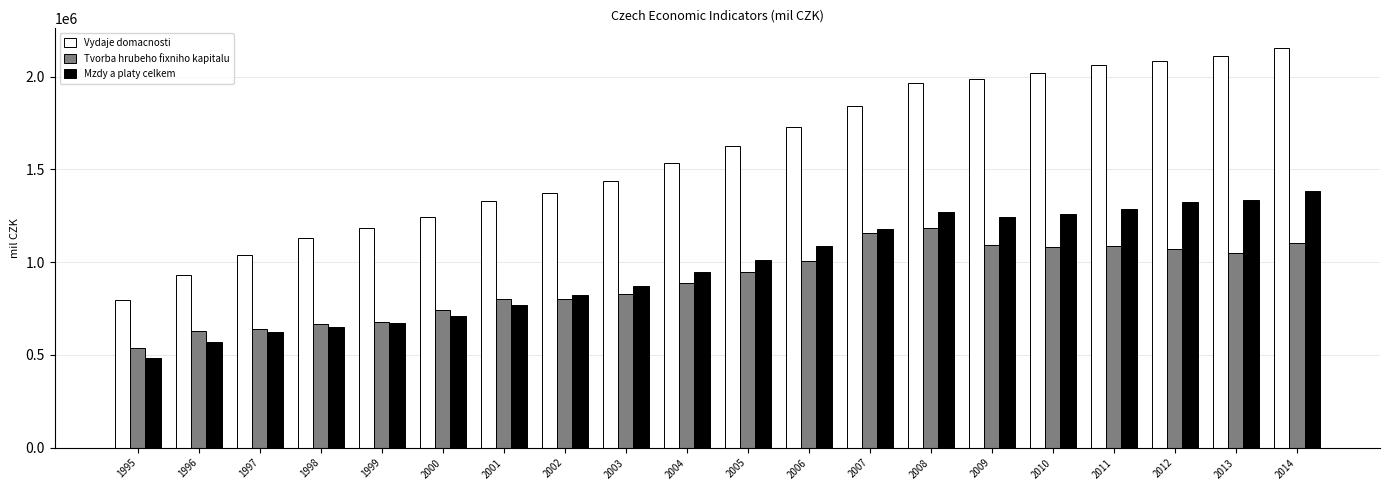

True or false: Tvorba hrubeho fixniho kapitalu has a value of 236802 at 2013.

False